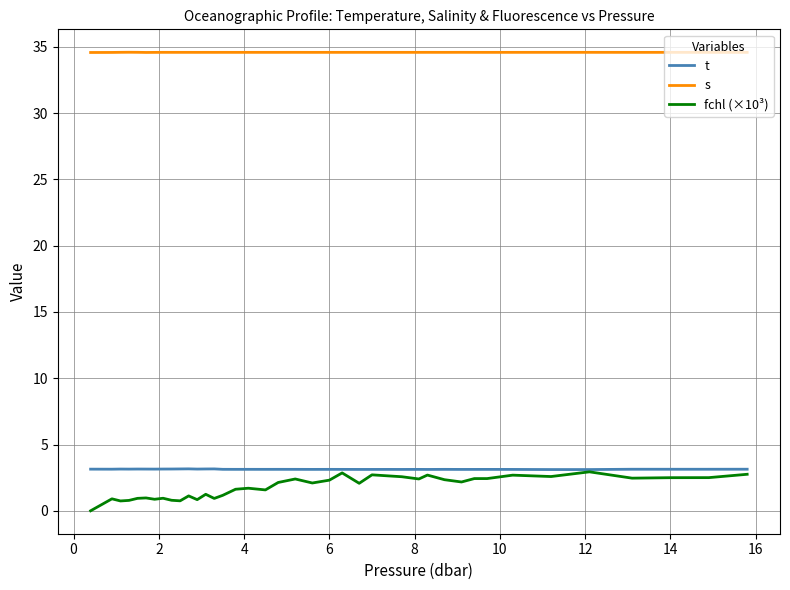

What is the maximum value for t?

3.2